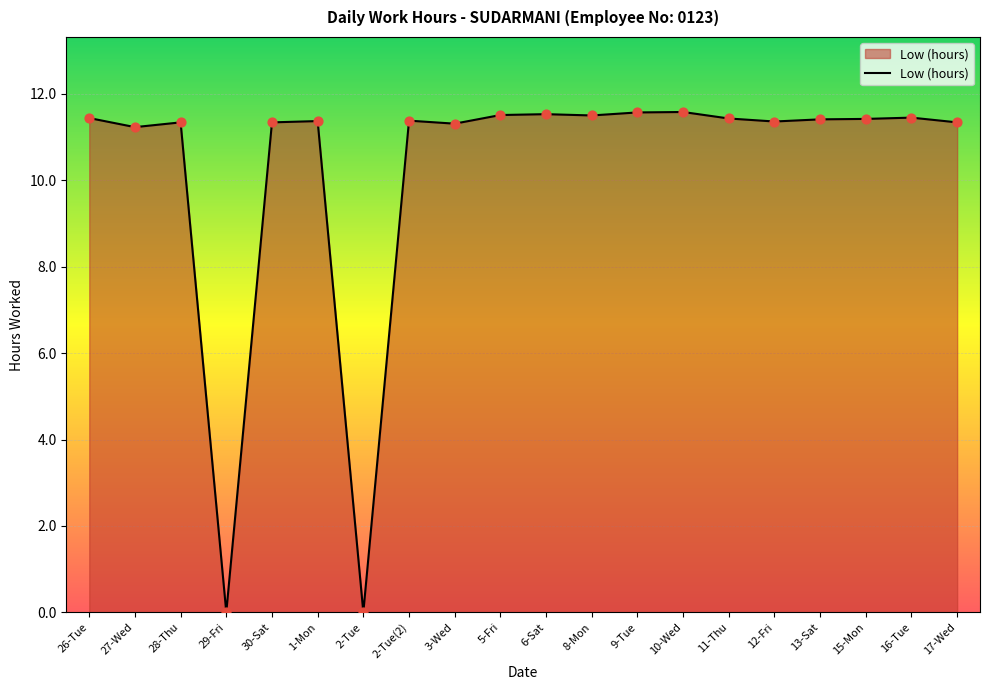

What is the change in value from 28-Thu to 5-Fri?

+0.2